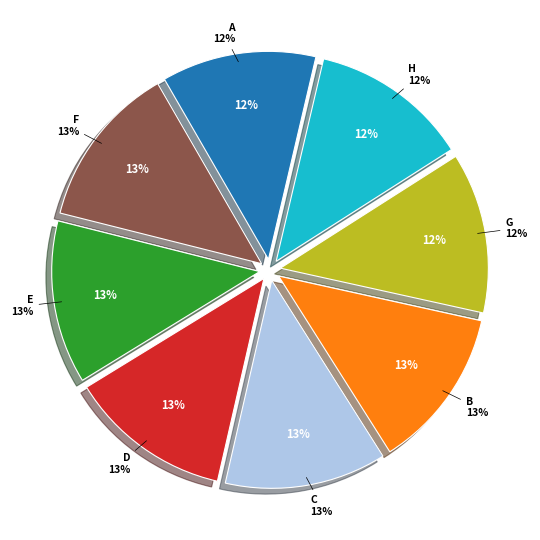

Rank the categories by value from lowest to highest.

A, H, G, B, C, D, E, F